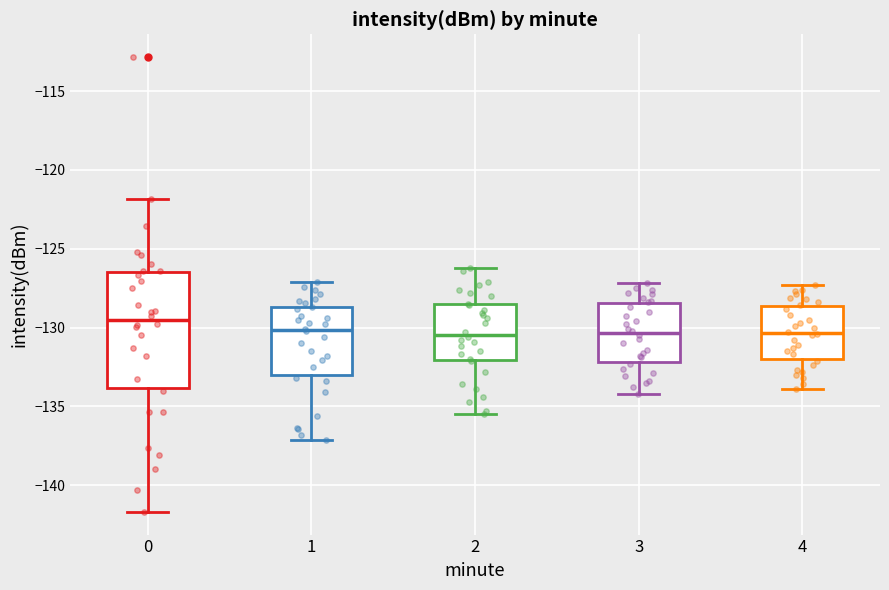

Reading left to right, transcribe this box plot: for each box, give where its median line is, the range the box spans, and where its two whiskers end, as read against the y-axis. The values are not printed on the chart, so give them approximately, as read against the axis.

0: median -129.5, box -134.0 to -126.5, whiskers -141.5 to -122.0
1: median -130.0, box -133.0 to -128.5, whiskers -137.0 to -127.0
2: median -130.5, box -132.0 to -128.5, whiskers -135.5 to -126.0
3: median -130.5, box -132.0 to -128.5, whiskers -134.0 to -127.0
4: median -130.5, box -132.0 to -128.5, whiskers -134.0 to -127.5